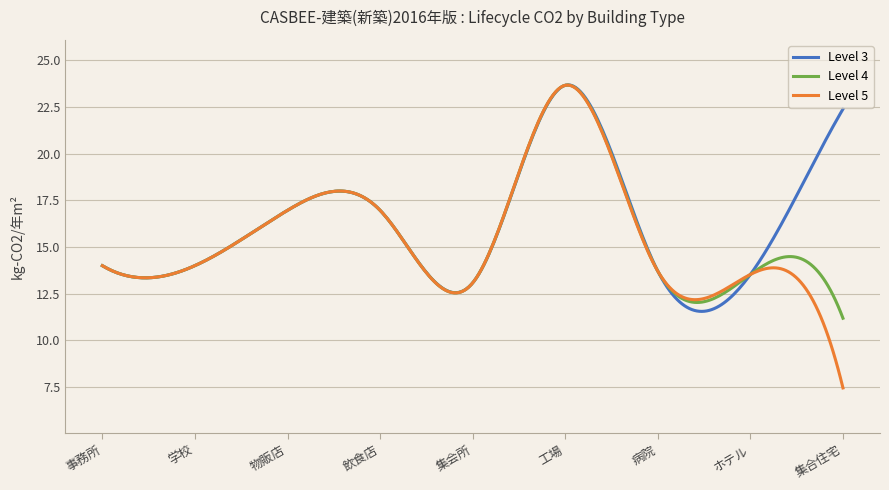

Which series has the largest range (max minus min)?

Level 5